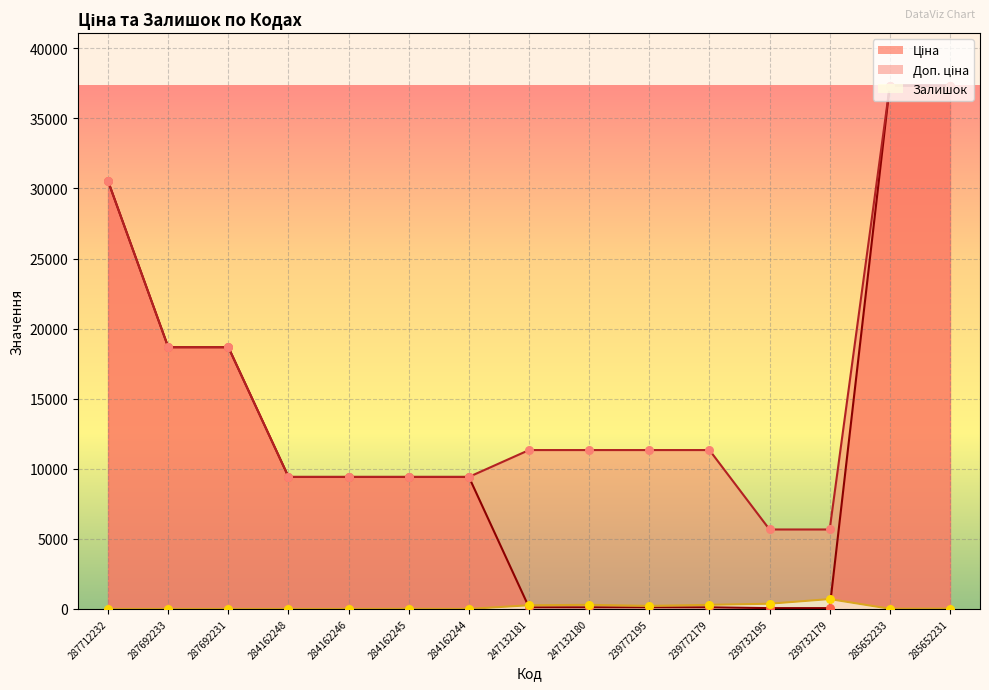

What is the total value across all series at 284162245?

18842.7